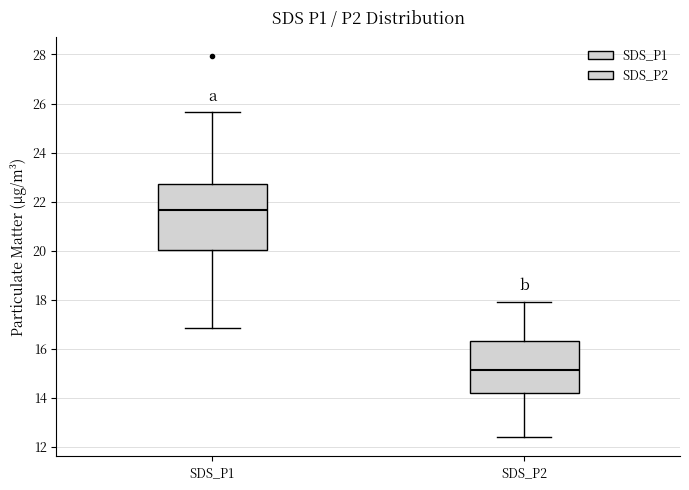

Which box has the highest median line?

SDS_P1